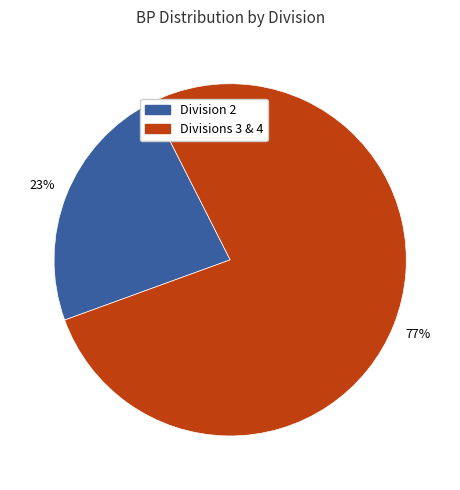

To the nearest percent, what is the average slice percentage?

50%